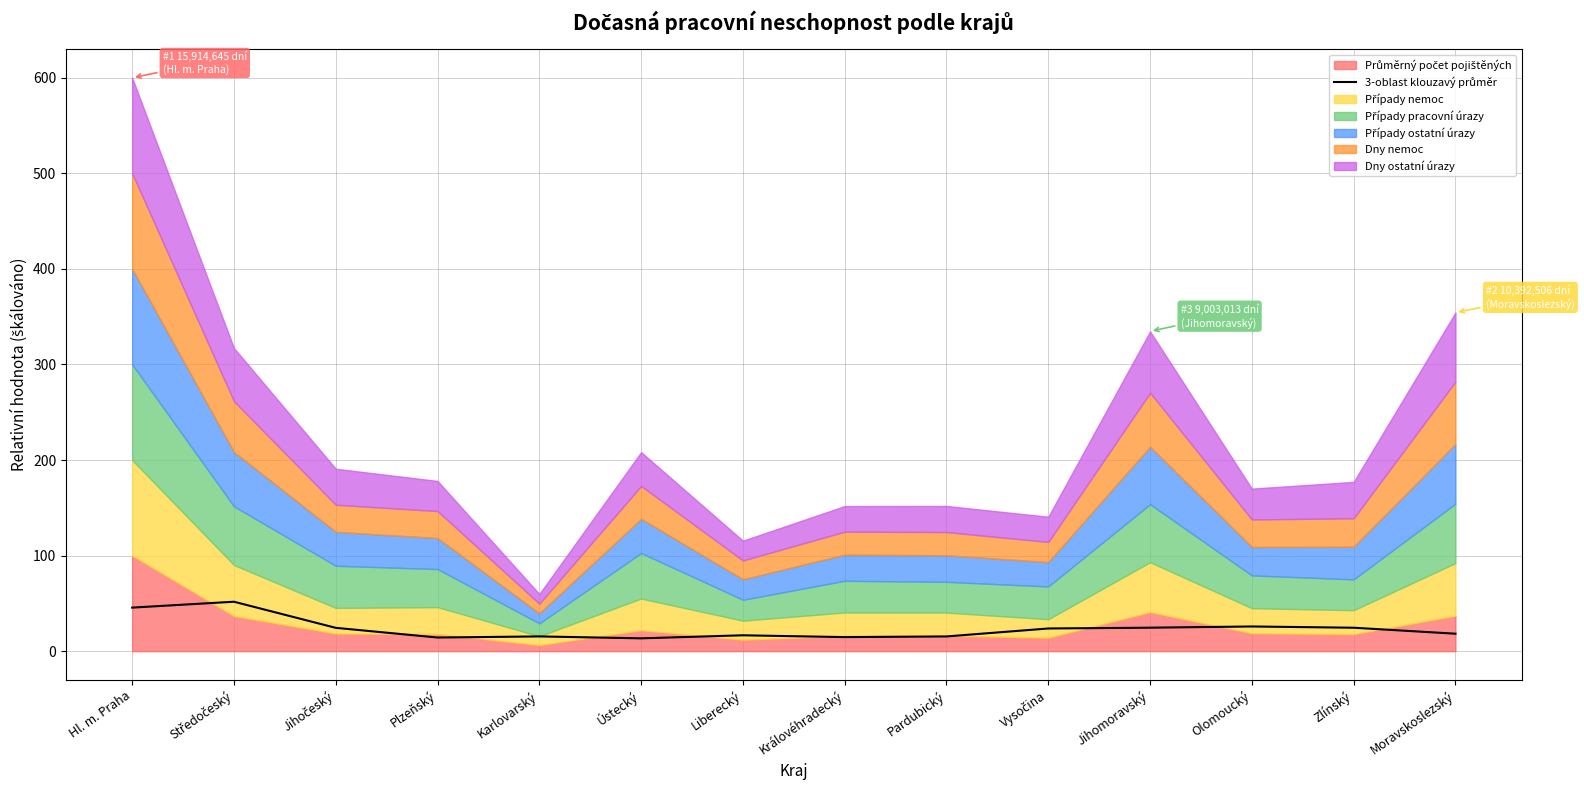

What is the average value?

23.5